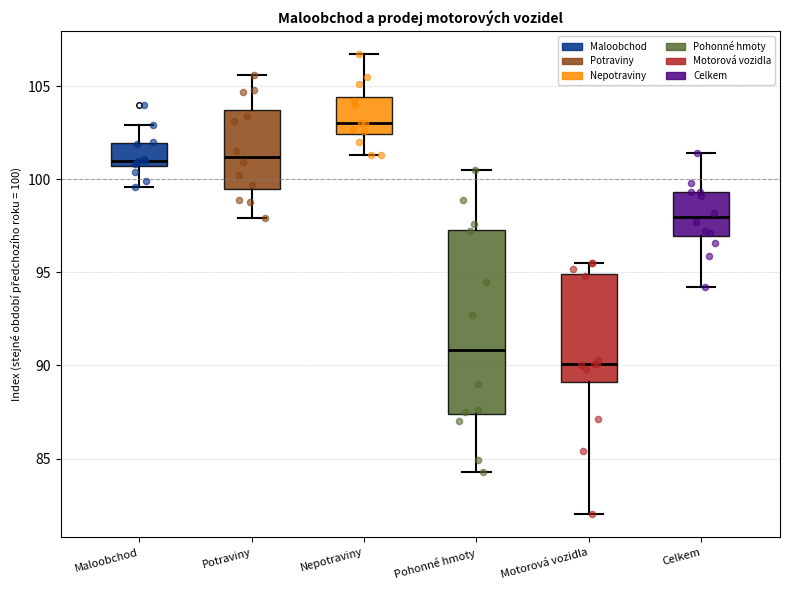

Where does the lower whisker of the box for Potraviny end on the y-axis? The values are not printed on the chart, so give them approximately, as read against the axis.

98.0